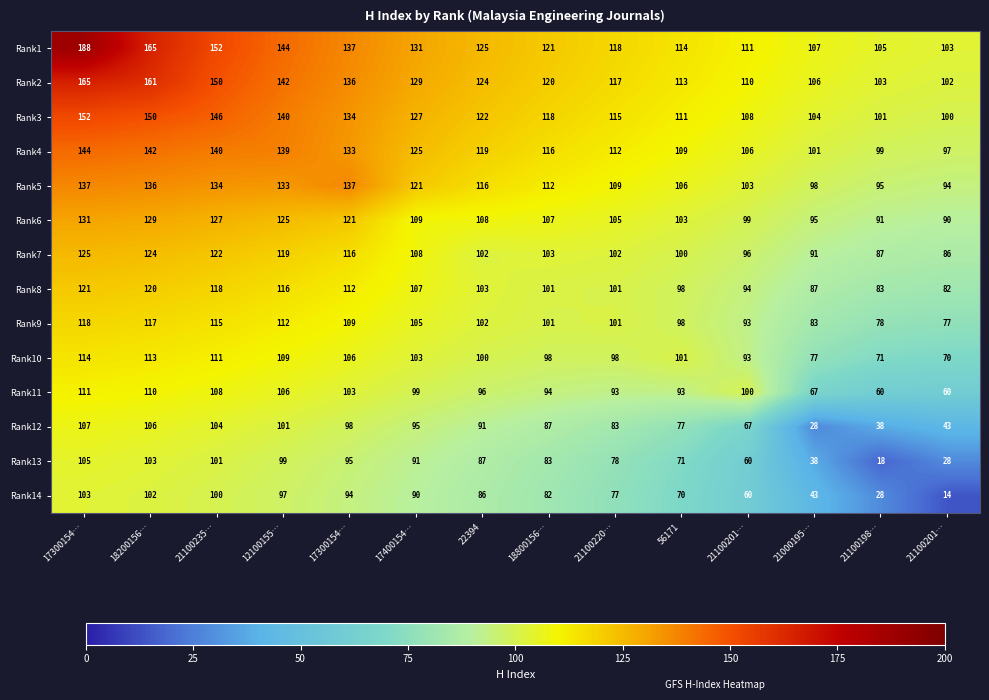

Count the number of categories in the chart.

14